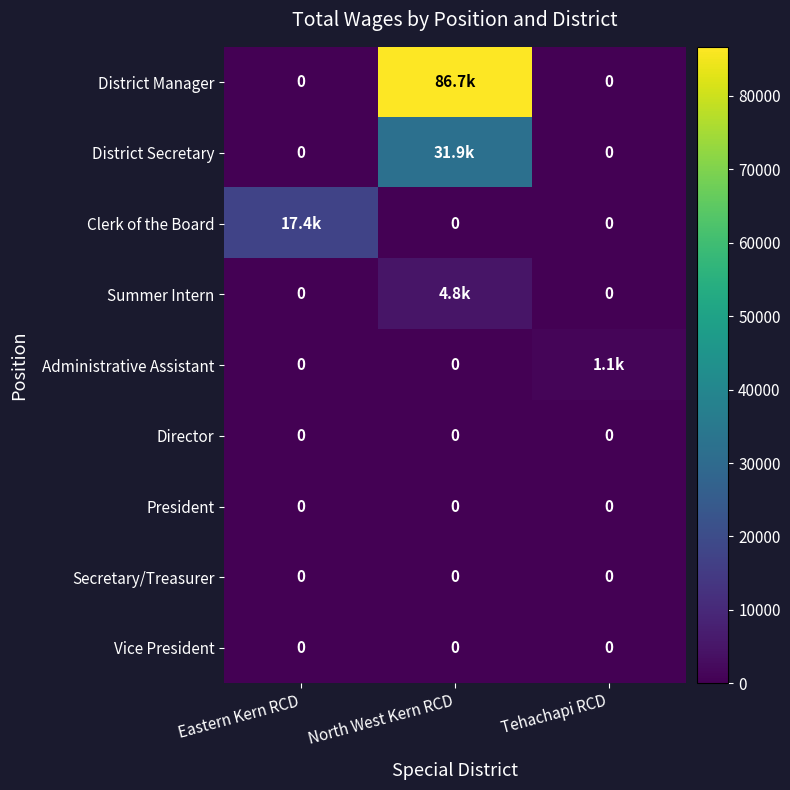

True or false: Vice President has a value of 0 at North West Kern RCD.

True